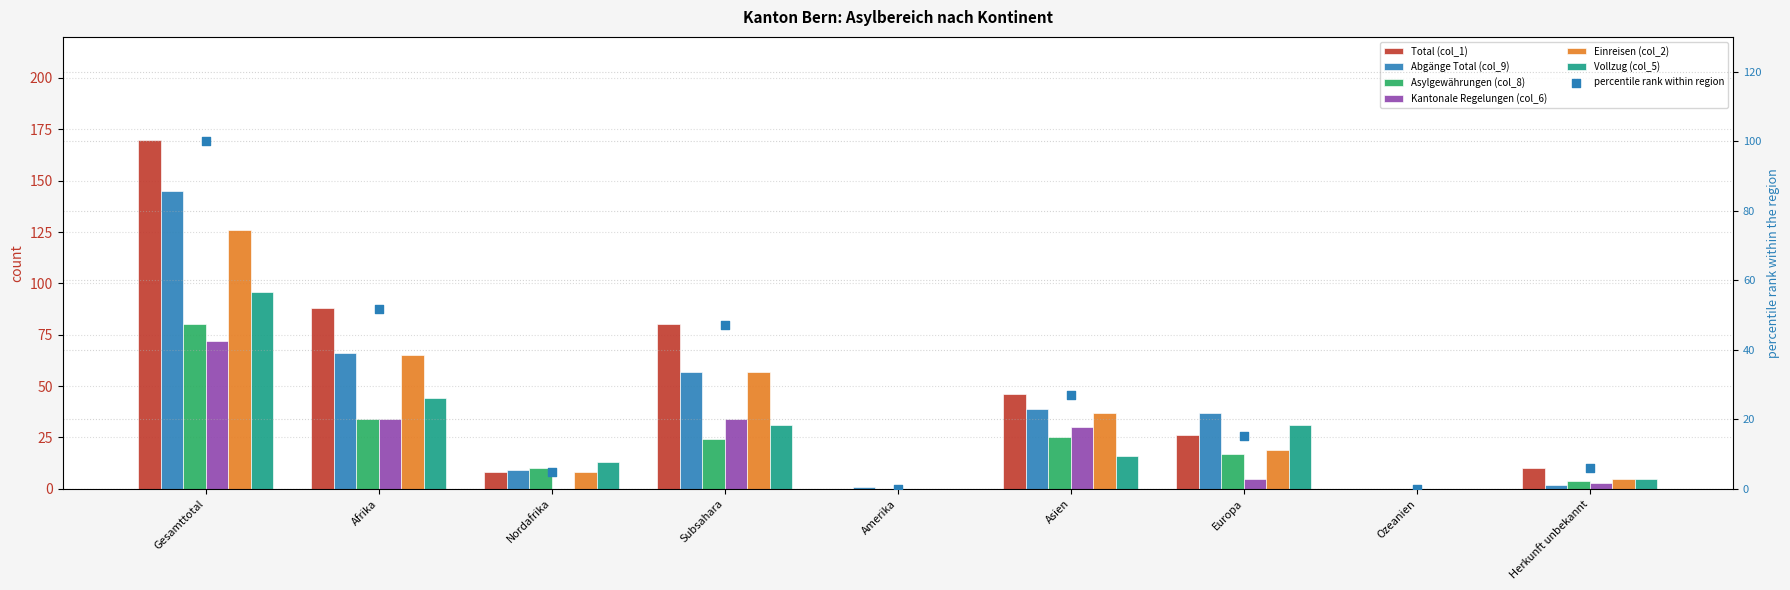

Which series has the largest Y range (max minus min)?

Total (col_1)